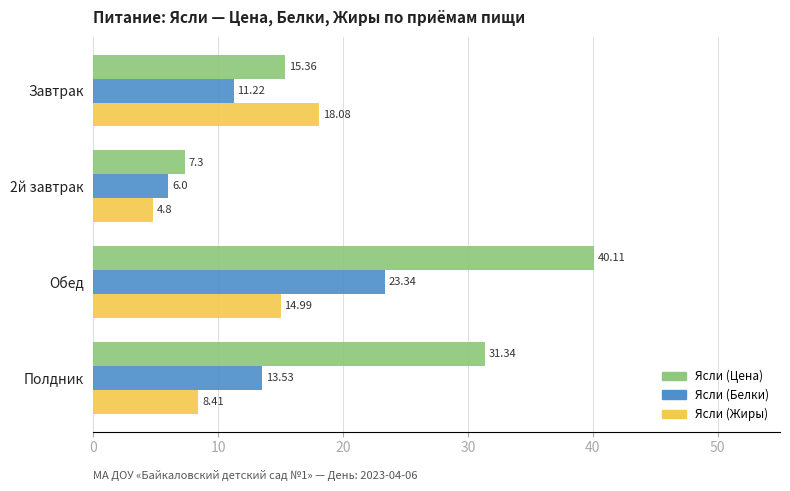

What is the difference between the Ясли (Белки) values at Завтрак and 2й завтрак?

5.2